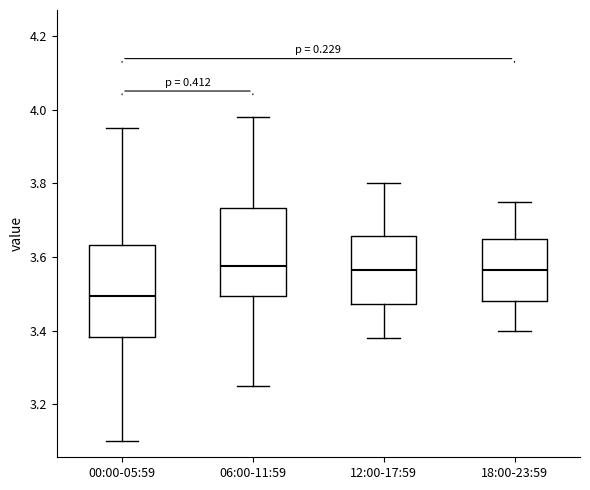

Where does the median line of the box for 18:00-23:59 sit on the y-axis? The values are not printed on the chart, so give them approximately, as read against the axis.

3.56